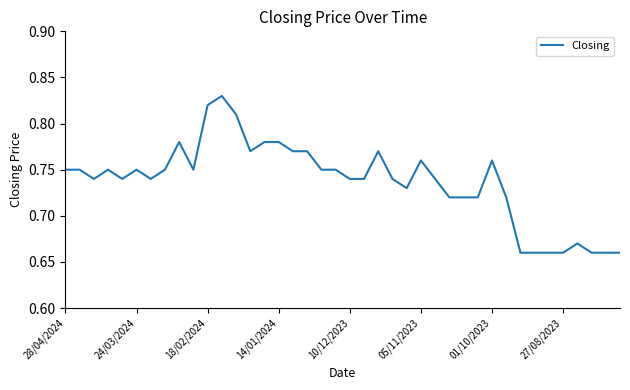

How many lines are shown in the chart?

1